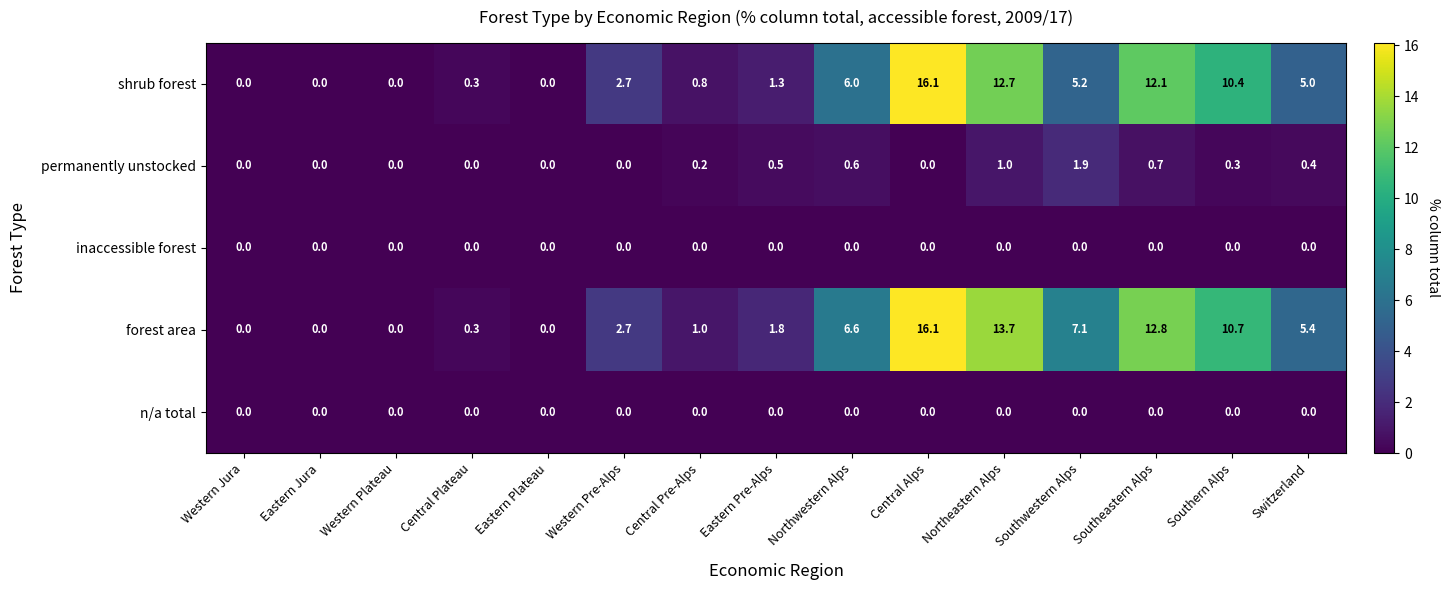

At which category is the sum across all series the highest?

Central Alps